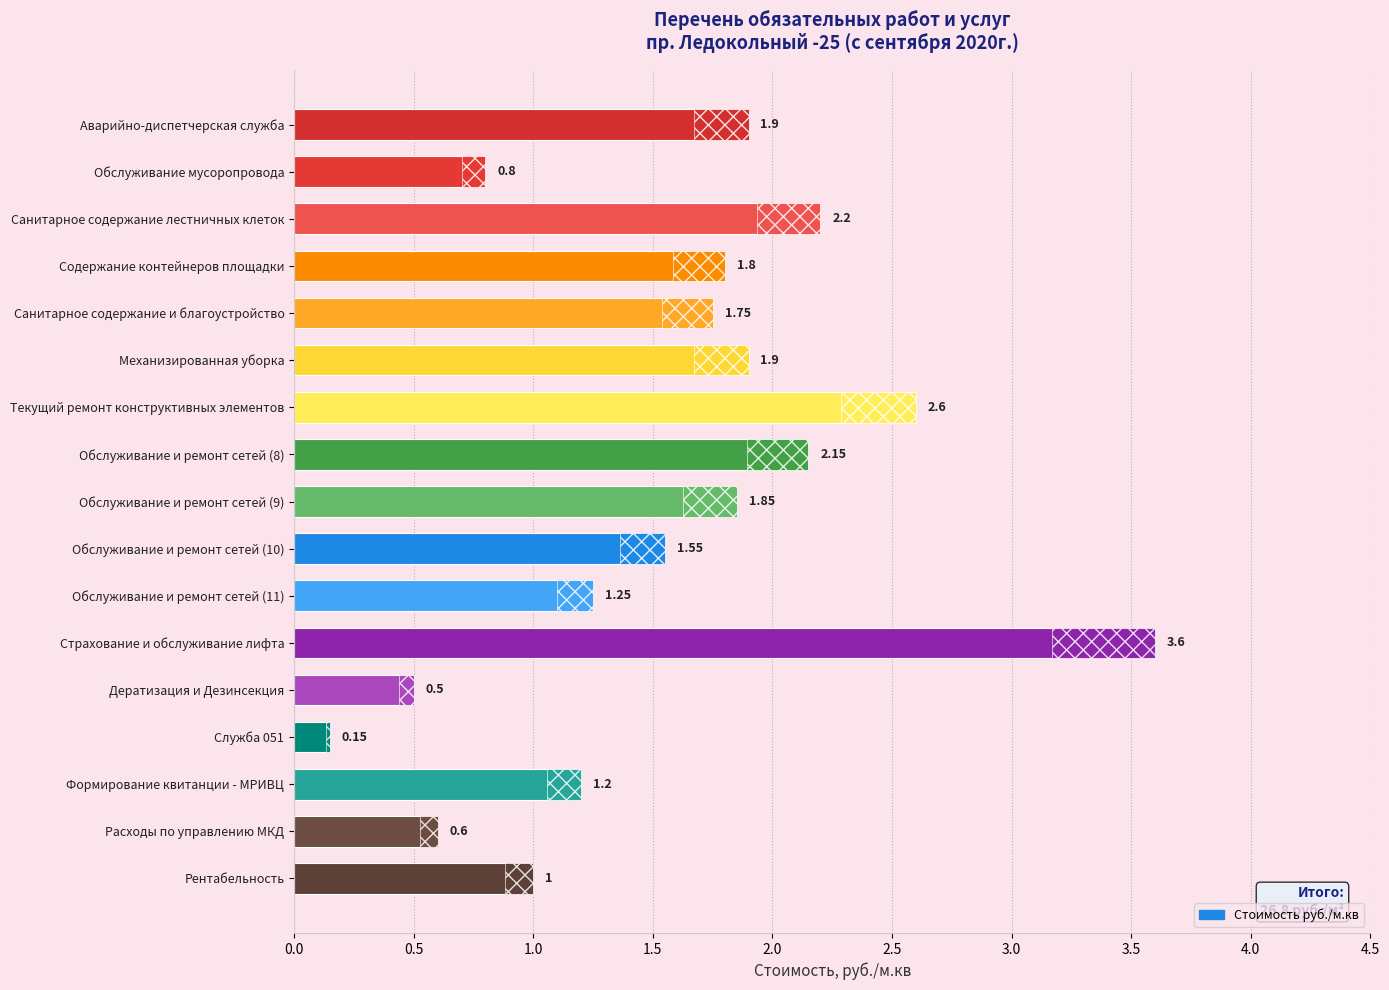

At which category does the chart reach its peak across all series?

Страхование и обслуживание лифта